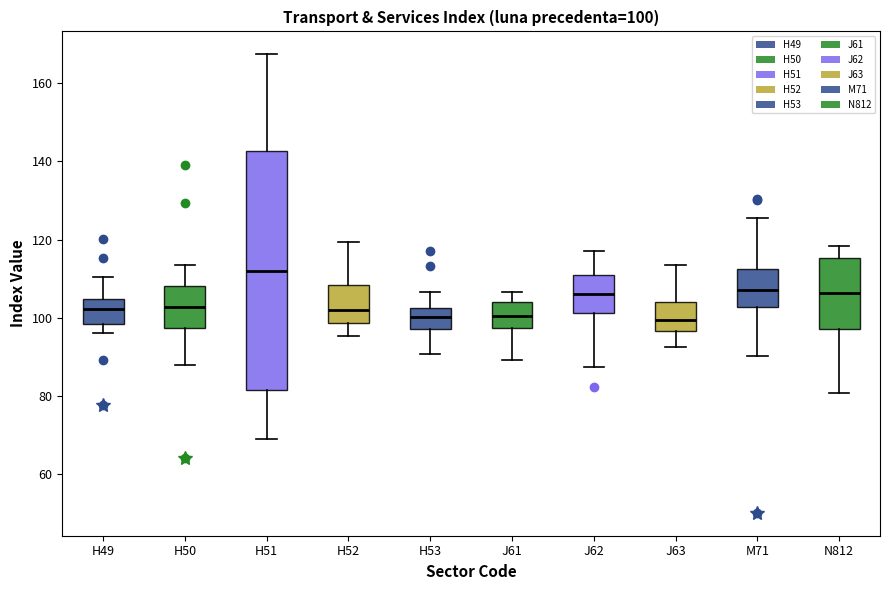

Which box has the highest median line?

H51